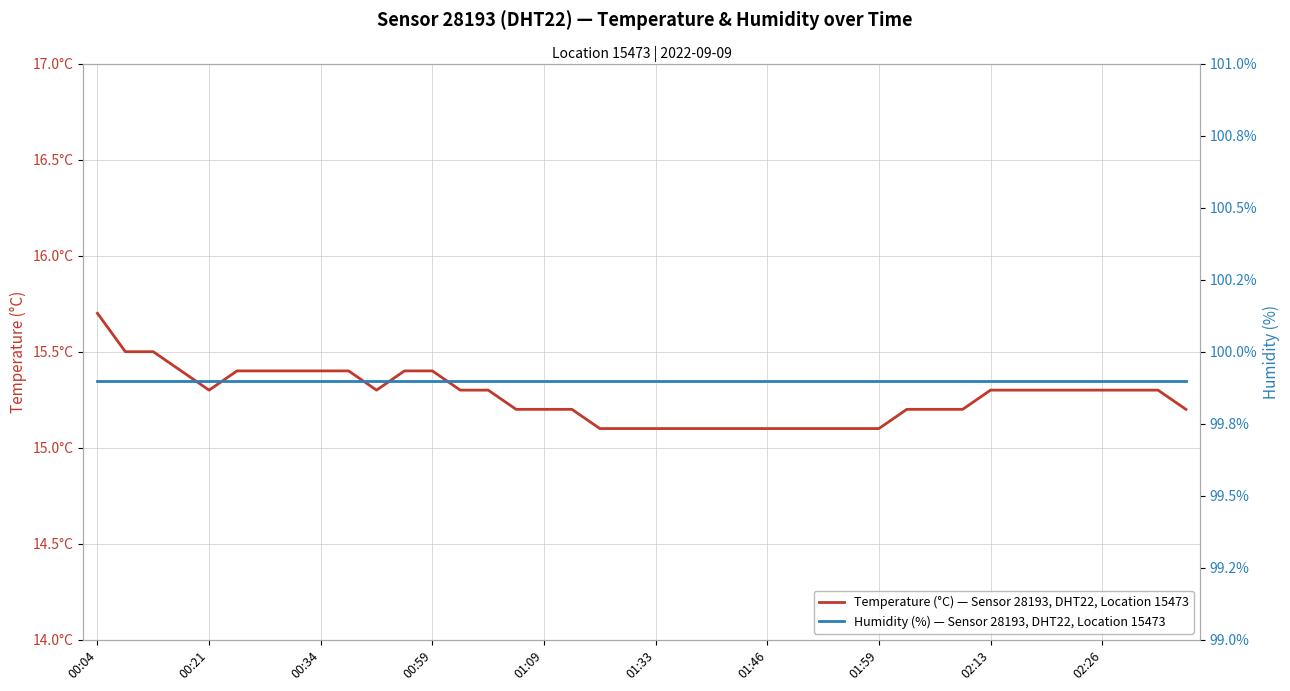

At which label does Temperature (°C) — Sensor 28193, DHT22, Location 15473 reach its peak?

00:04